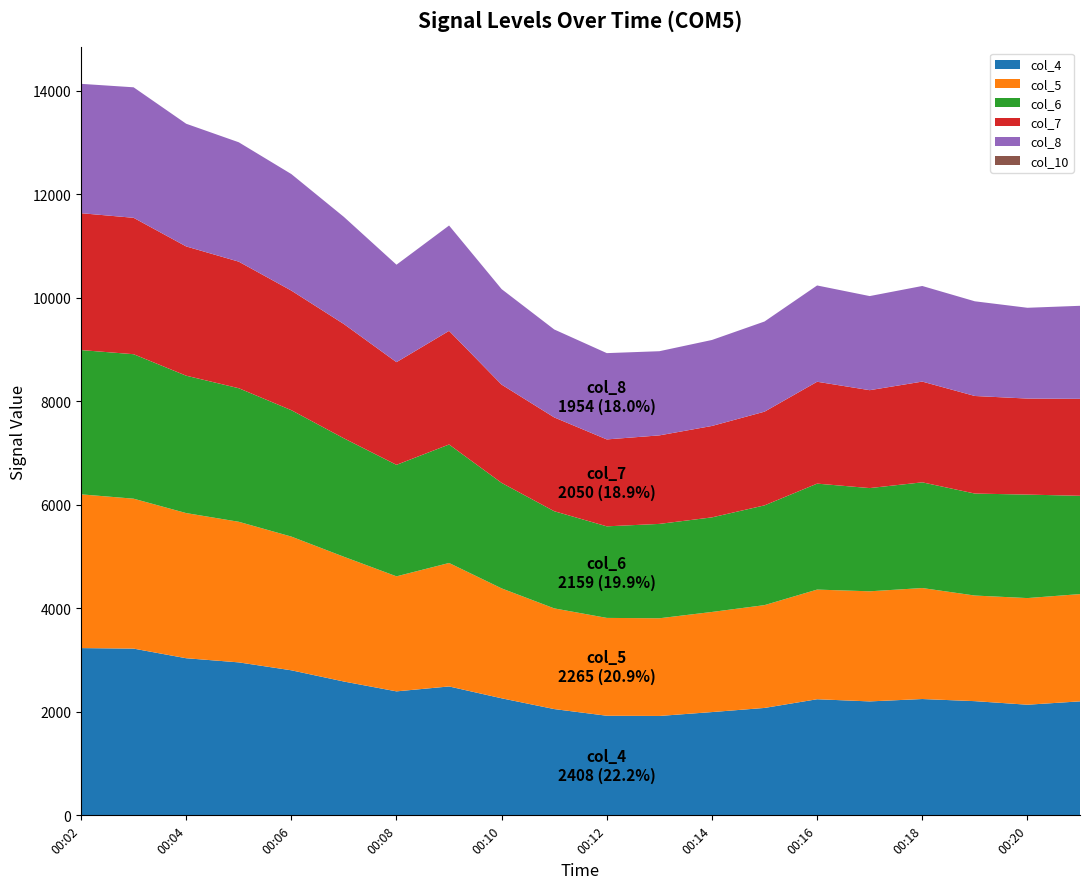

Reading left to right, list all the values displayed in this chart.

col_4: 00:02=3231	00:03=3221	00:04=3035	00:05=2955	00:06=2802	00:07=2585	00:08=2395	00:09=2490	00:10=2261	00:11=2053	00:12=1924	00:13=1920	00:14=1995	00:15=2075	00:16=2243	00:17=2201	00:18=2247	00:19=2206	00:20=2137	00:21=2202
col_5: 00:02=2970	00:03=2896	00:04=2804	00:05=2716	00:06=2583	00:07=2410	00:08=2222	00:09=2385	00:10=2123	00:11=1945	00:12=1890	00:13=1887	00:14=1934	00:15=1986	00:16=2118	00:17=2127	00:18=2144	00:19=2040	00:20=2060	00:21=2072
col_6: 00:02=2787	00:03=2791	00:04=2654	00:05=2580	00:06=2442	00:07=2288	00:08=2154	00:09=2289	00:10=2038	00:11=1877	00:12=1769	00:13=1823	00:14=1827	00:15=1927	00:16=2047	00:17=1994	00:18=2042	00:19=1970	00:20=1999	00:21=1899
col_7: 00:02=2644	00:03=2635	00:04=2497	00:05=2445	00:06=2310	00:07=2207	00:08=1983	00:09=2195	00:10=1898	00:11=1812	00:12=1679	00:13=1710	00:14=1766	00:15=1810	00:16=1968	00:17=1891	00:18=1946	00:19=1885	00:20=1855	00:21=1873
col_8: 00:02=2499	00:03=2521	00:04=2370	00:05=2306	00:06=2251	00:07=2070	00:08=1883	00:09=2035	00:10=1845	00:11=1699	00:12=1667	00:13=1626	00:14=1661	00:15=1742	00:16=1860	00:17=1818	00:18=1847	00:19=1829	00:20=1754	00:21=1797
col_10: 00:02=0	00:03=0	00:04=0	00:05=0	00:06=0	00:07=0	00:08=0	00:09=0	00:10=0	00:11=0	00:12=0	00:13=0	00:14=0	00:15=0	00:16=0	00:17=0	00:18=0	00:19=0	00:20=0	00:21=0